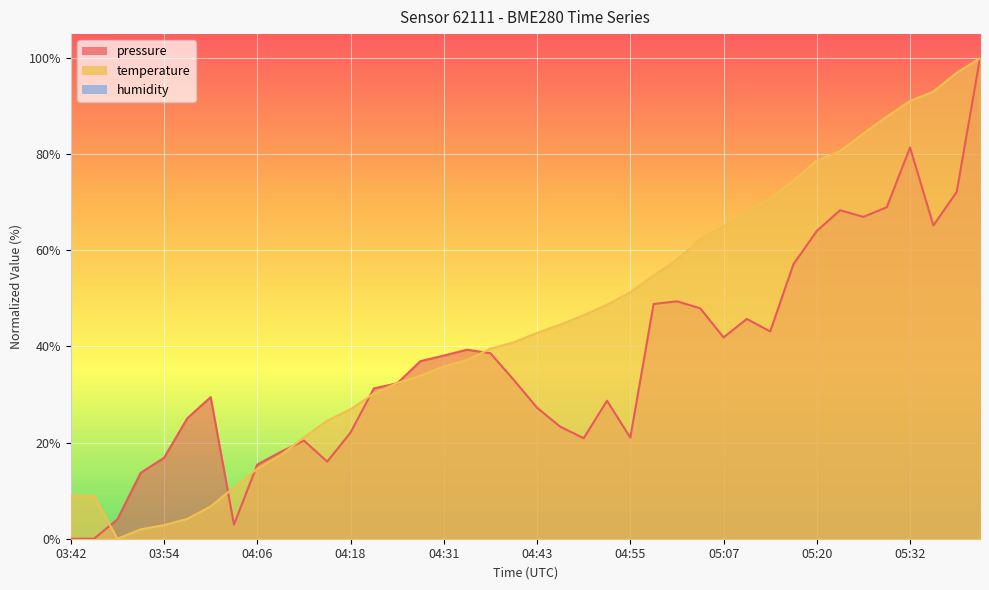

Does the chart display data point markers on the line(s)?

No